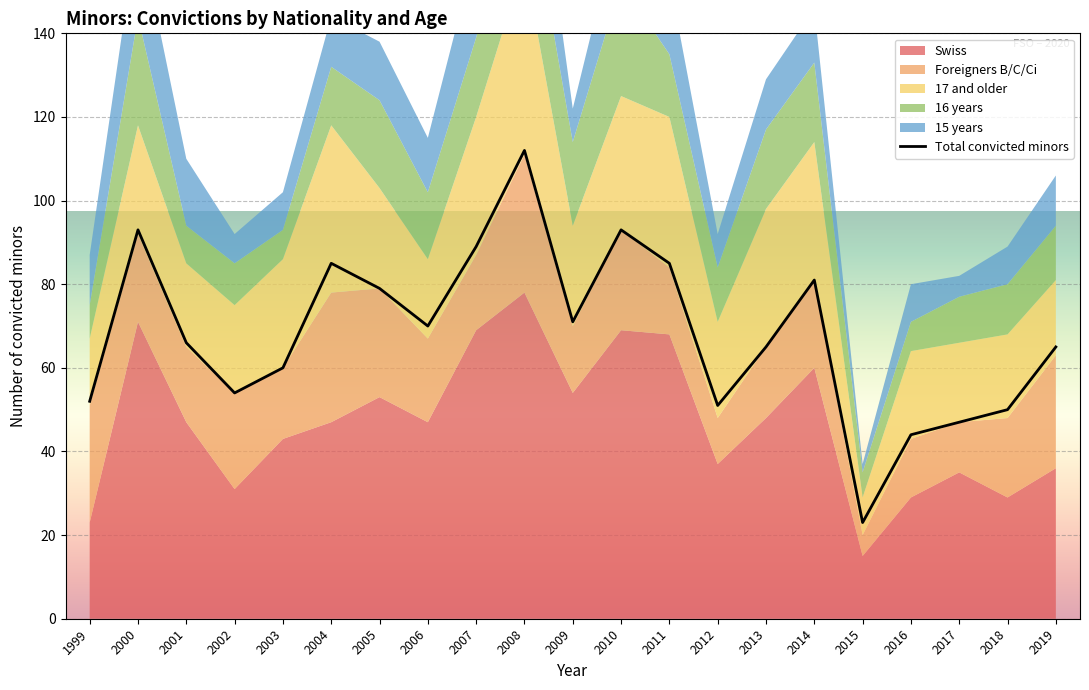

True or false: 17 and older and 15 years intersect in this chart.

False